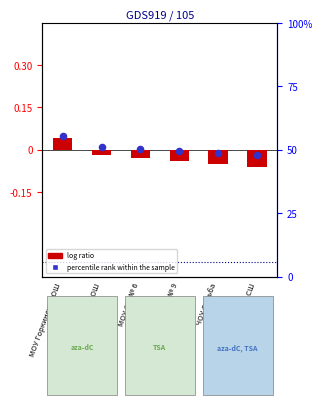

Which series reaches the minimum Y coordinate?

log ratio